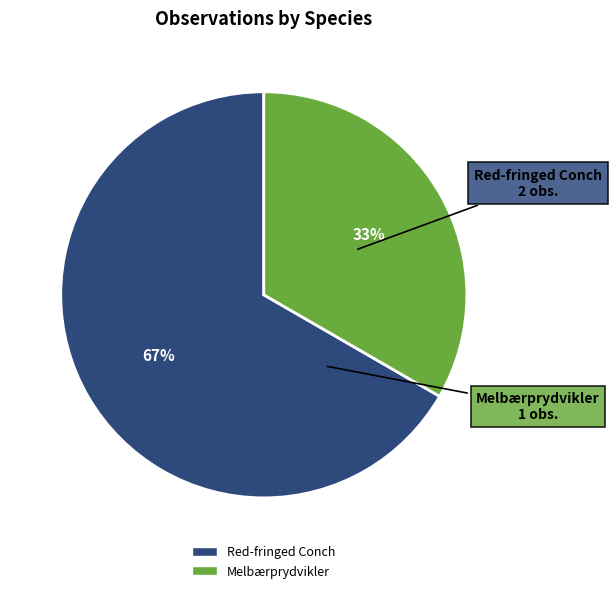

What is the largest slice in the pie chart?

Red-fringed Conch